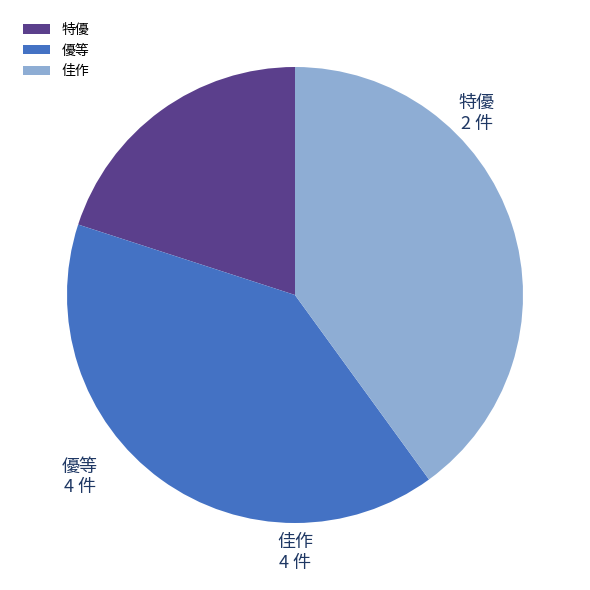

Count the number of slices in the pie.

3